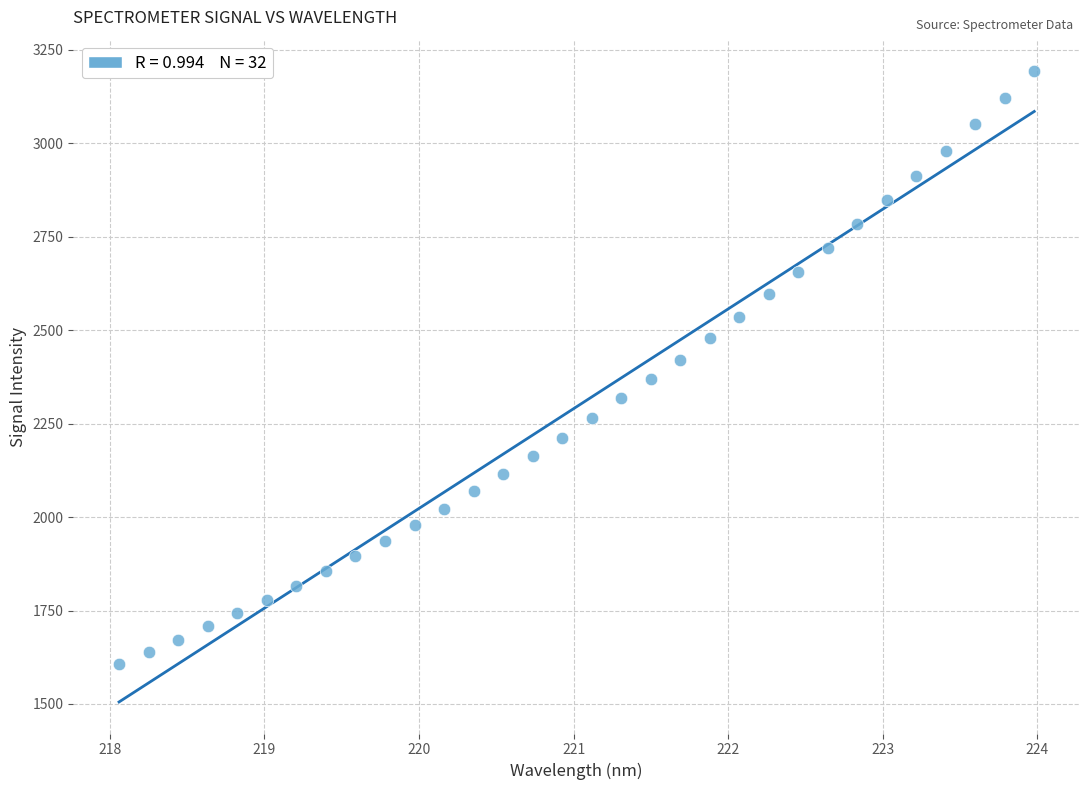

What is the range of X values (max minus min)?

5.9